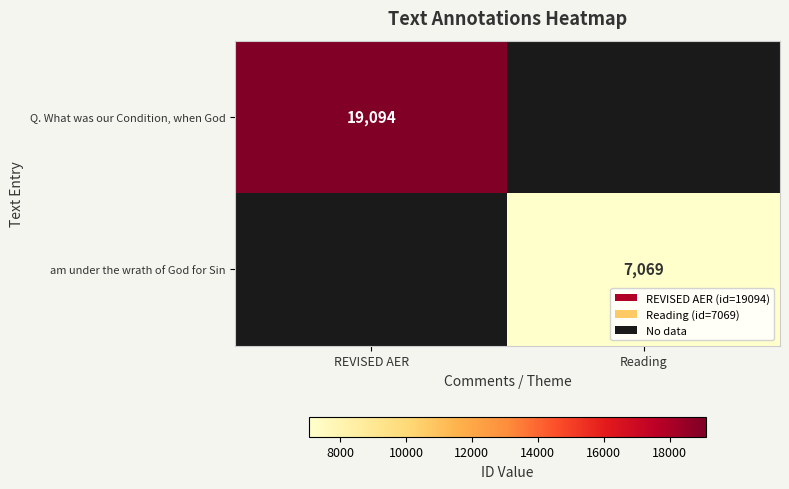

Is the value of am under the wrath of God for Sin at Reading greater than the value of Q. What was our Condition, when God at REVISED AER?

No